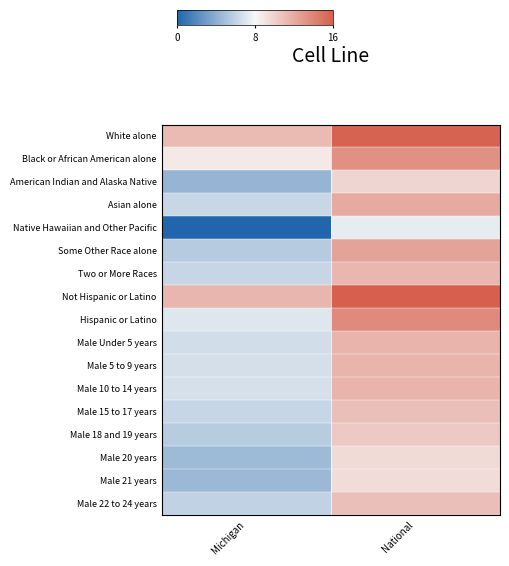

Which has a higher value, National or Michigan?

National